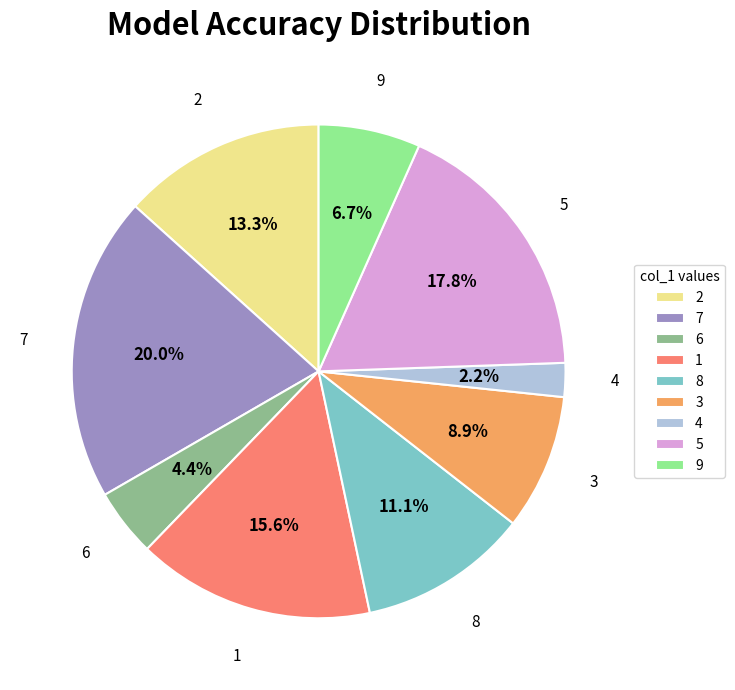

Is it true that 8 is 1% of the pie?

False